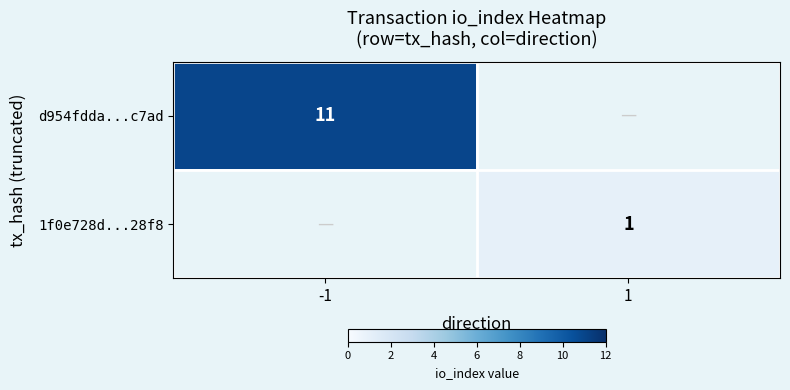

The d954fdda...c7ad series shows 11 at -1. True or false?

True